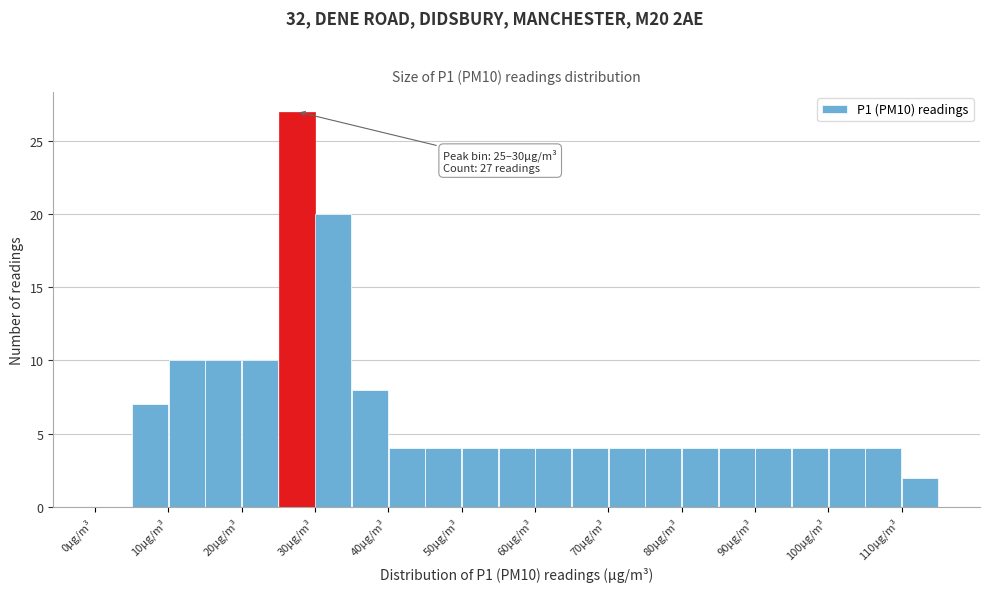

Which range on the x-axis has the tallest bar?

25 to 30